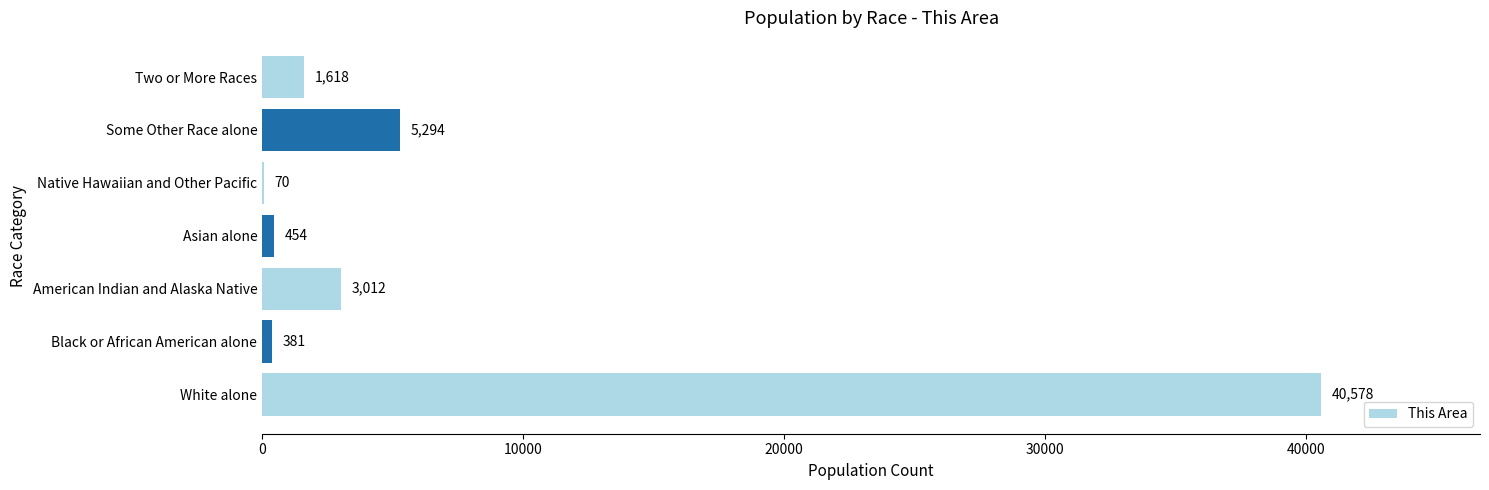

Reading bottom to top, transcribe all the data shown in this chart.

White alone=40578	Black or African American alone=381	American Indian and Alaska Native=3012	Asian alone=454	Native Hawaiian and Other Pacific=70	Some Other Race alone=5294	Two or More Races=1618